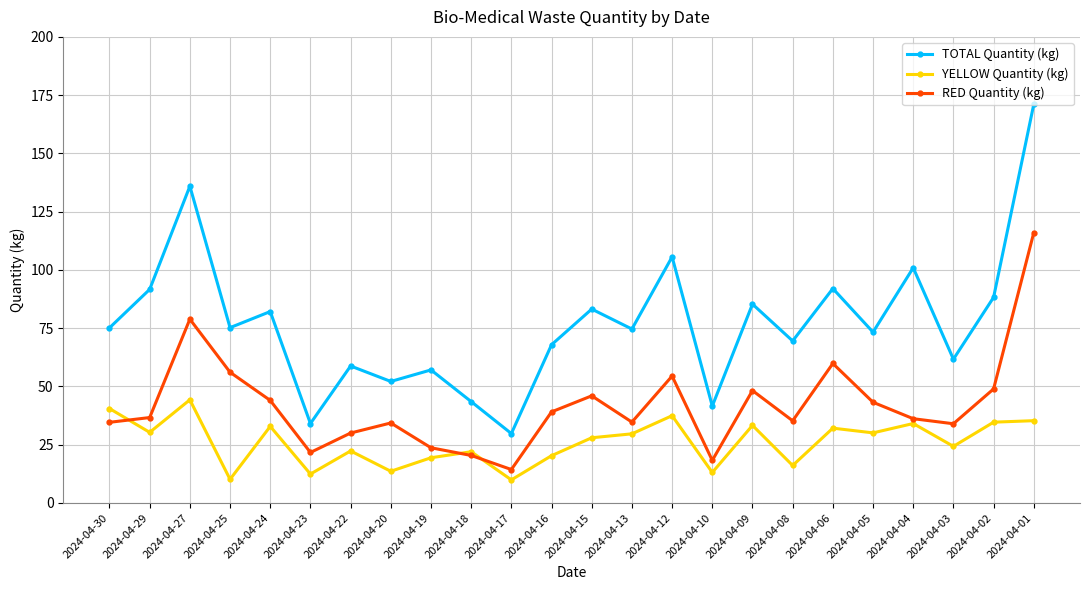

List the series in order of their peak value, lowest first.

YELLOW Quantity (kg), RED Quantity (kg), TOTAL Quantity (kg)